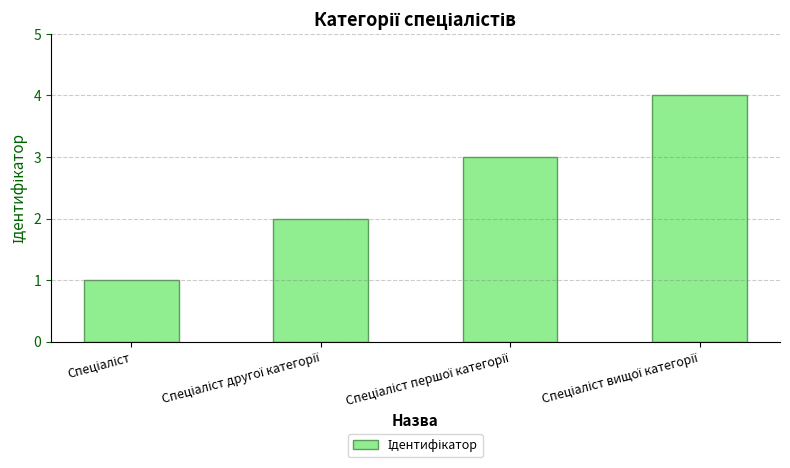

What is the sum of all values?

10